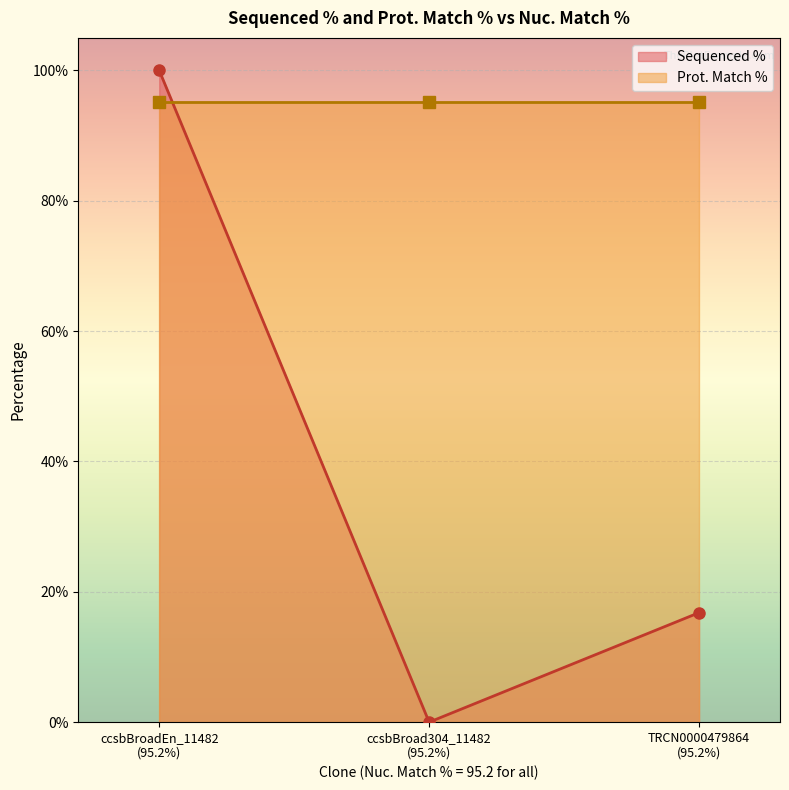

What is the highest value of the Sequenced % series?

100.0